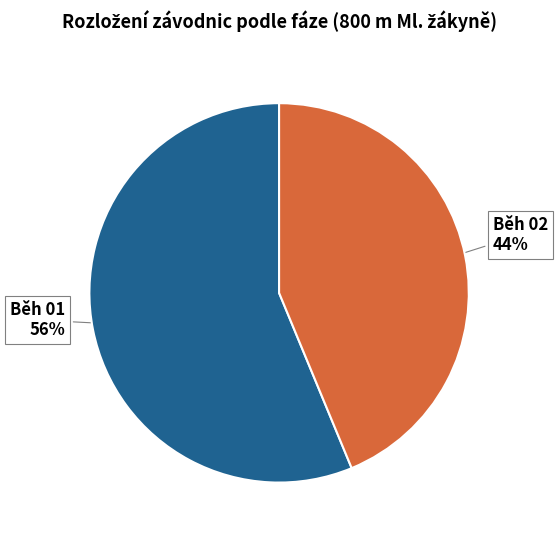

Does any single category account for the majority?

Yes